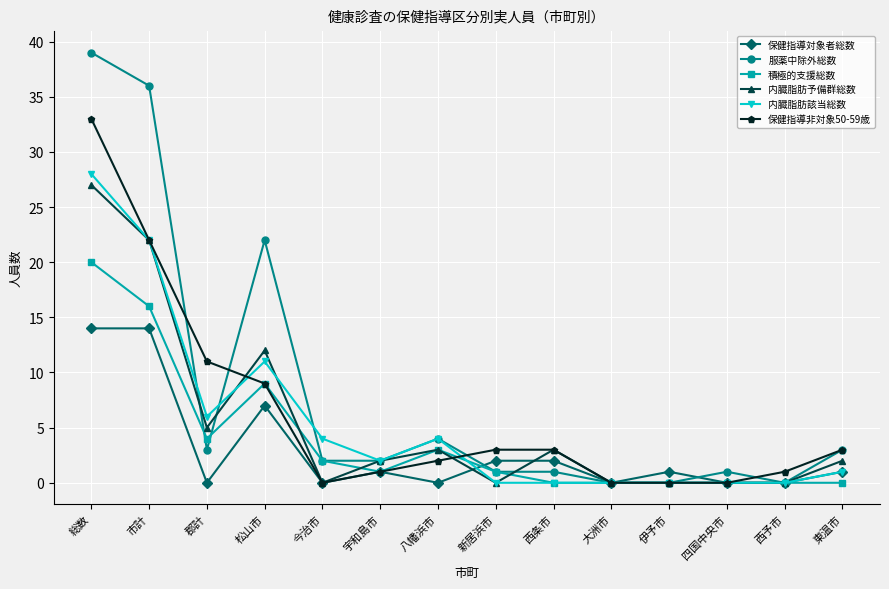

How many data points does each series have?

14